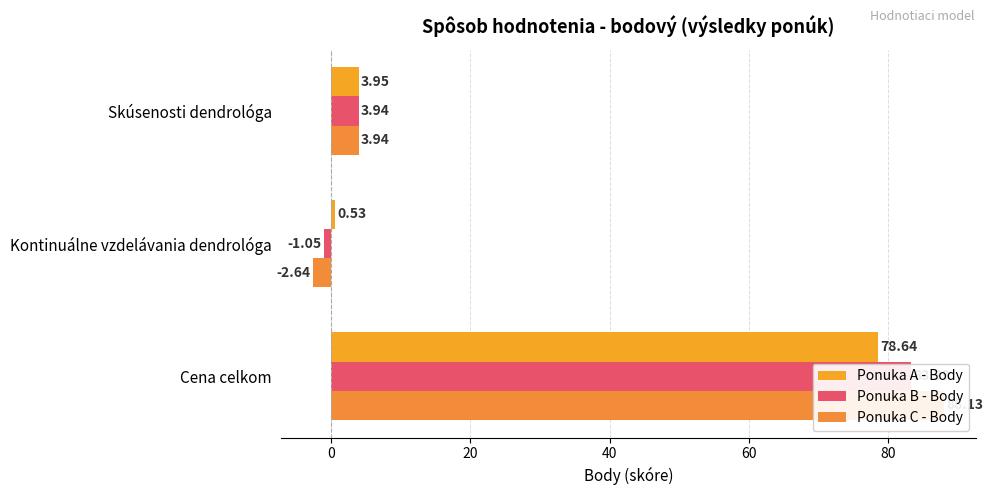

Between Cena celkom and Skúsenosti dendrológa, which series saw the biggest shift?

Ponuka C - Body